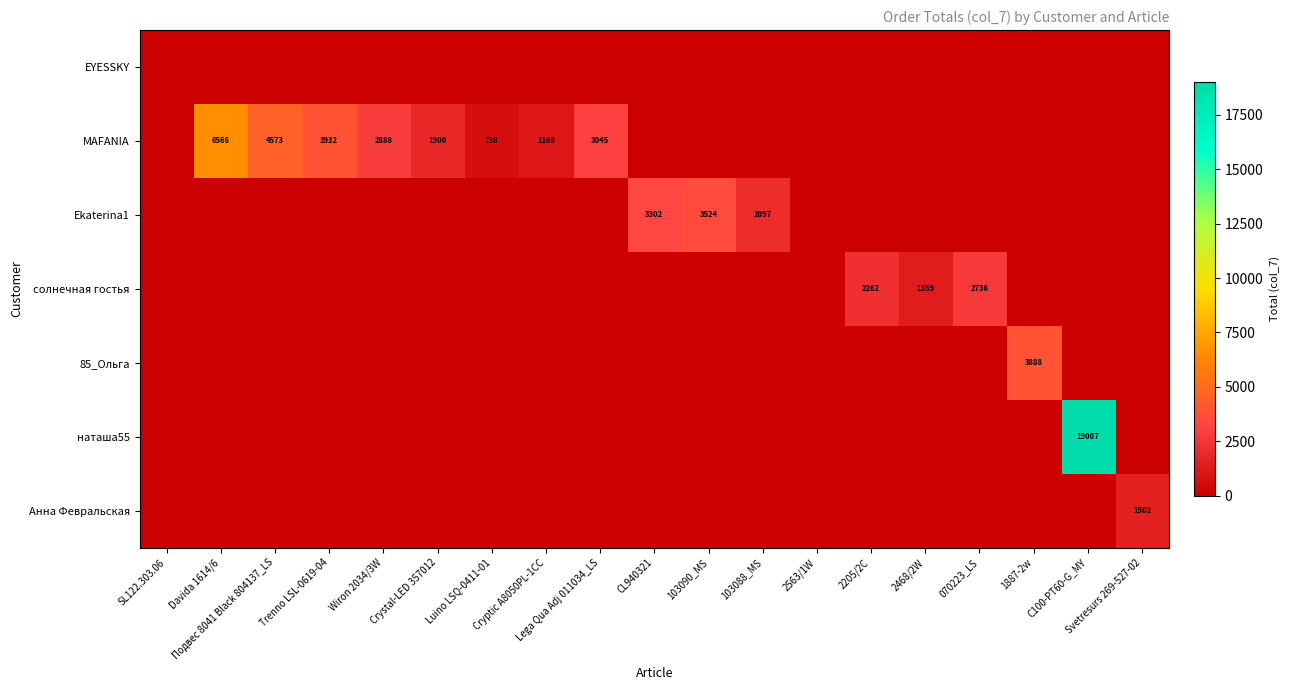

The MAFANIA series shows 1900 at Crystal-LED 357012. True or false?

True